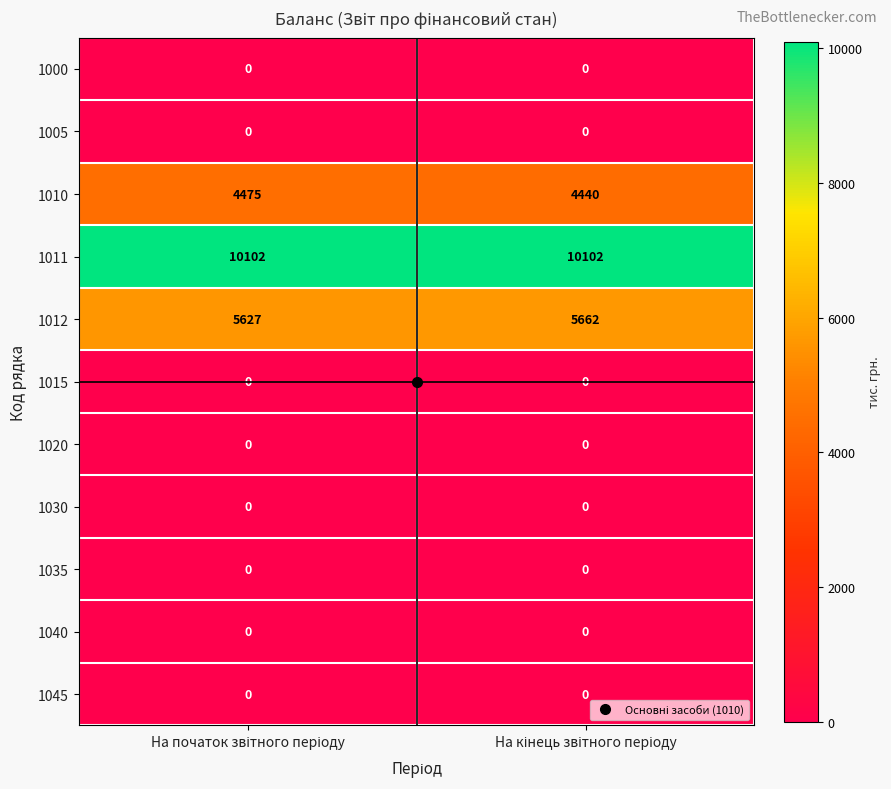

What is the maximum value shown in the chart?

10102